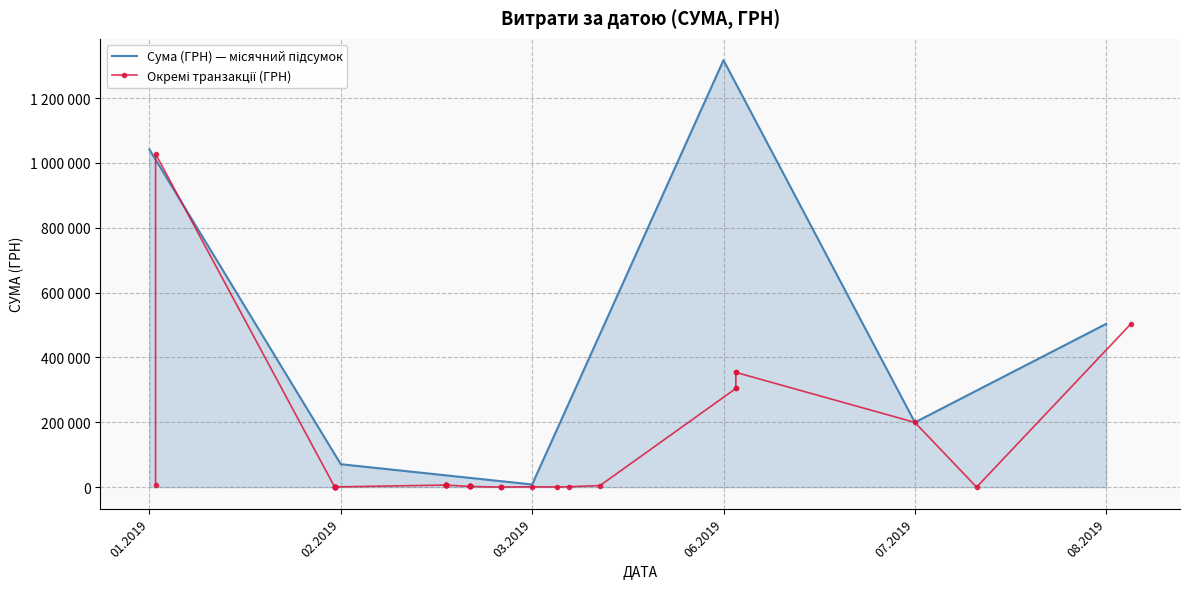

Count the number of categories in the chart.

40